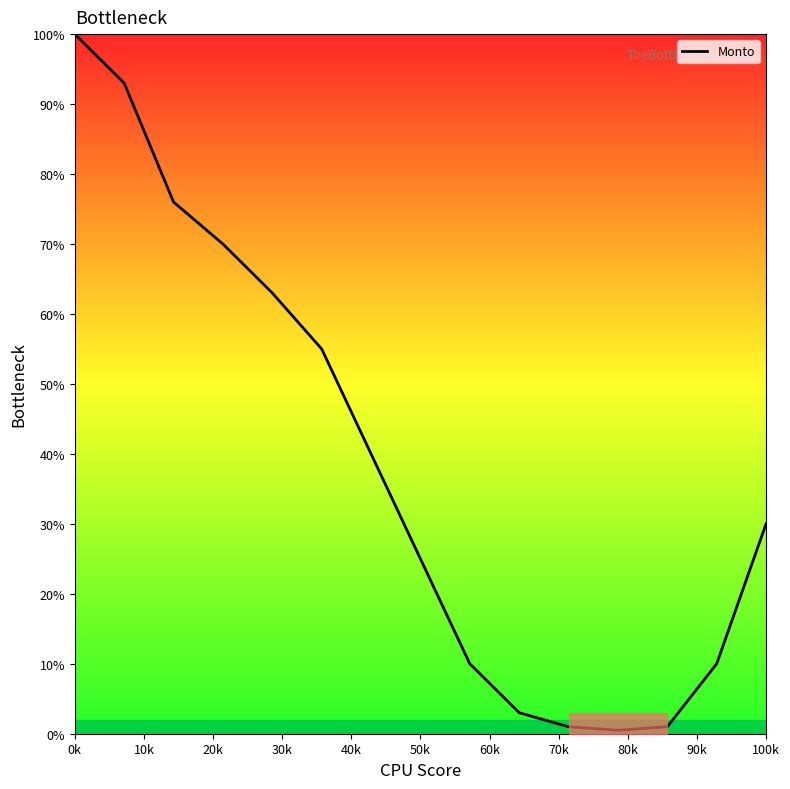

What is the maximum value shown in the chart?

100.0